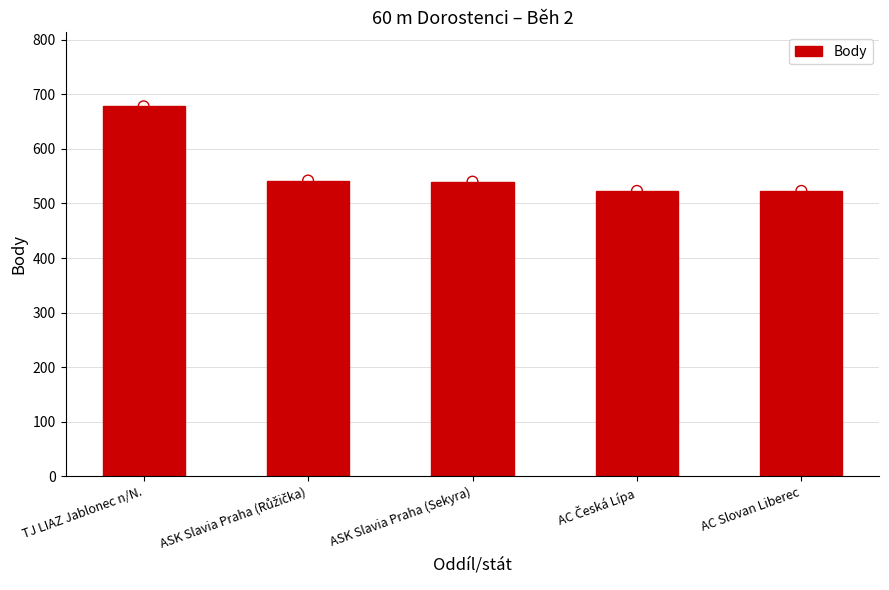

Which has a higher value, ASK Slavia Praha (Sekyra) or AC Česká Lípa?

ASK Slavia Praha (Sekyra)